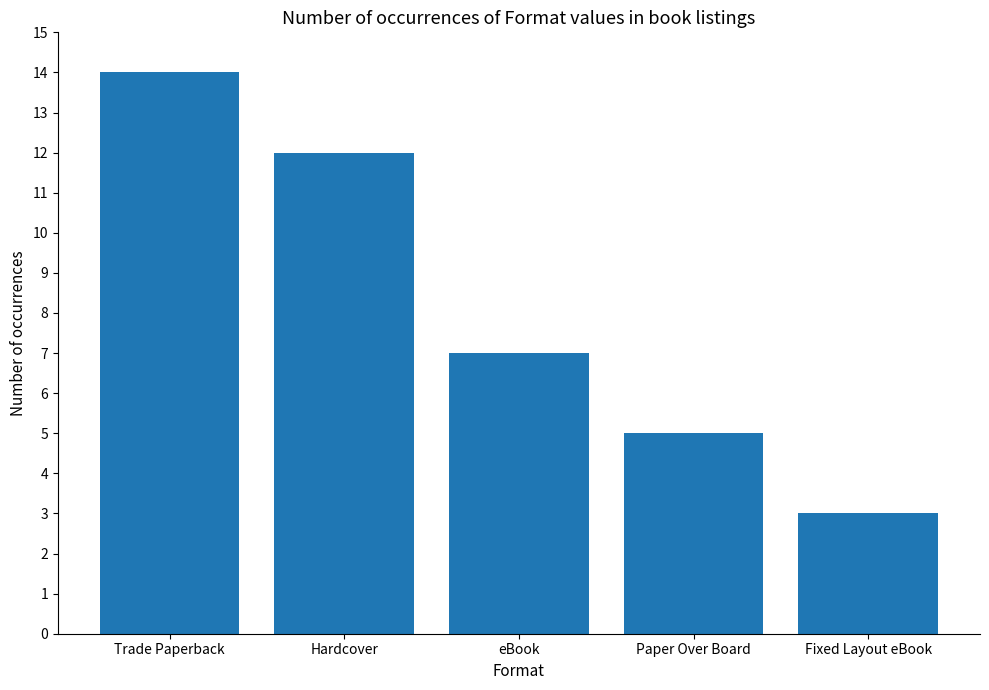

What is the smallest value displayed?

3